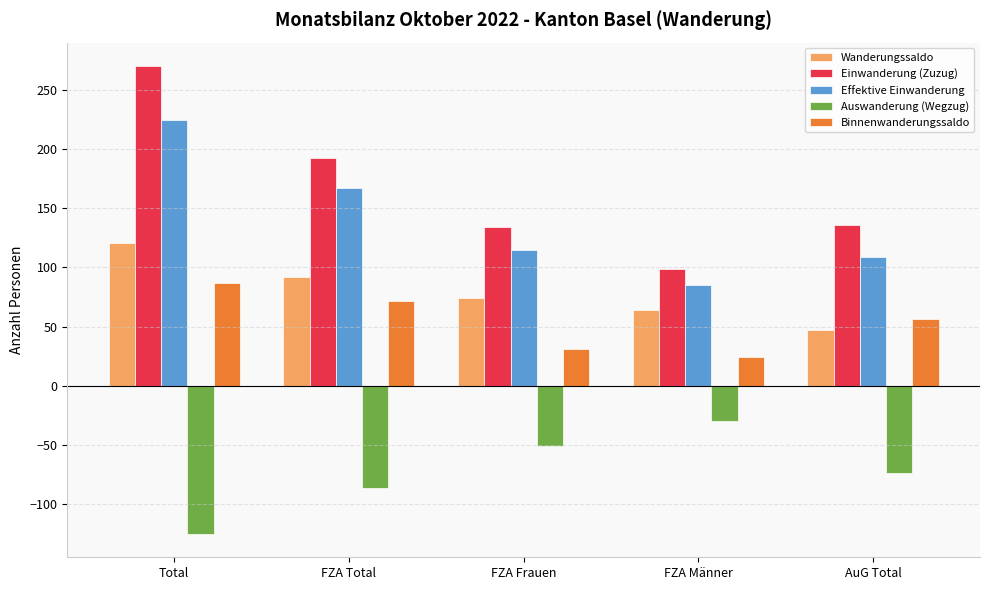

What is the sum of the Auswanderung (Wegzug) values at FZA Frauen and FZA Männer?

-81